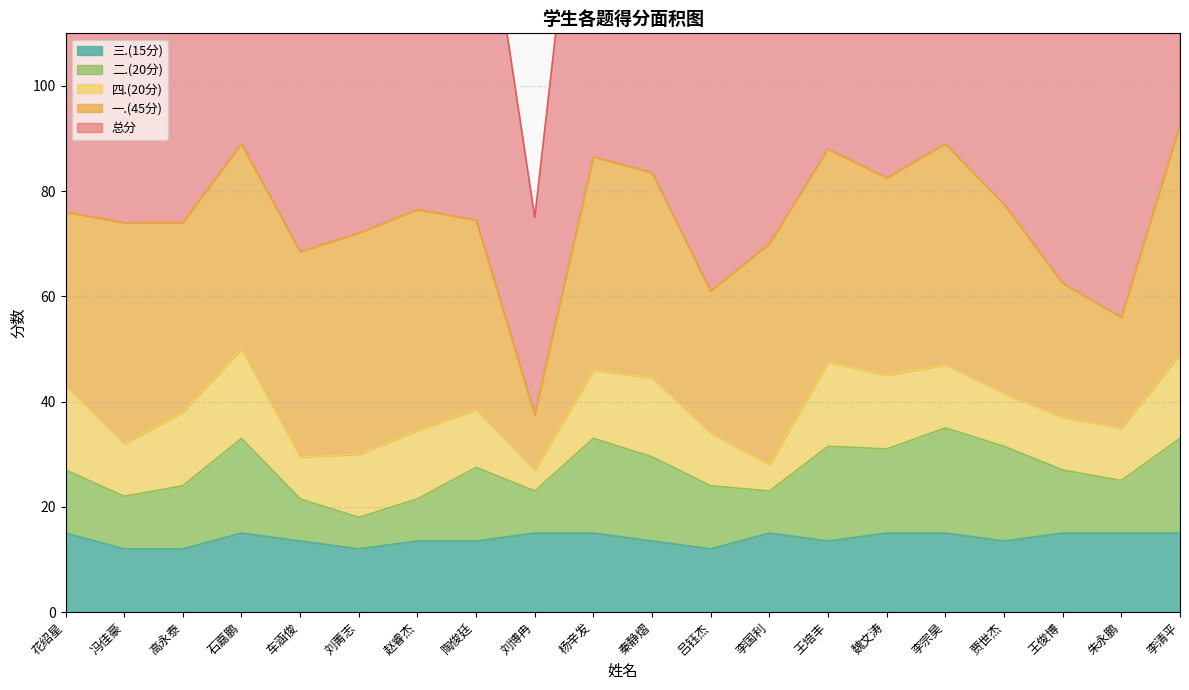

How many data points in 总分 are less than 76?

10